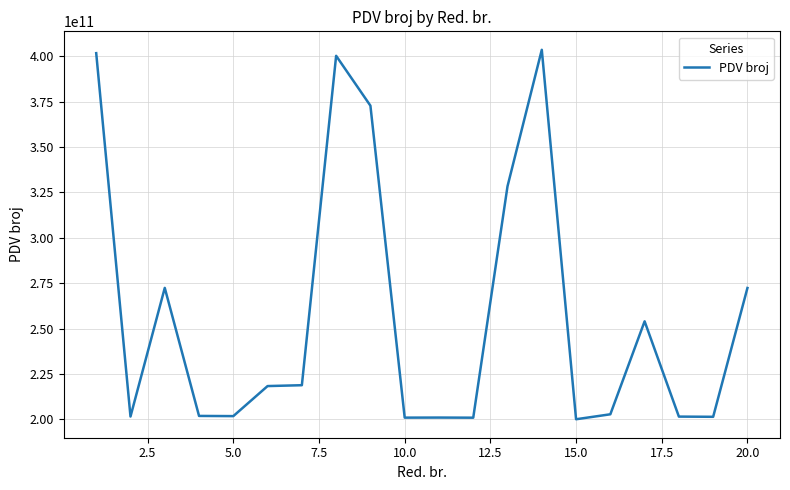

What is the smallest value displayed?

200123070007